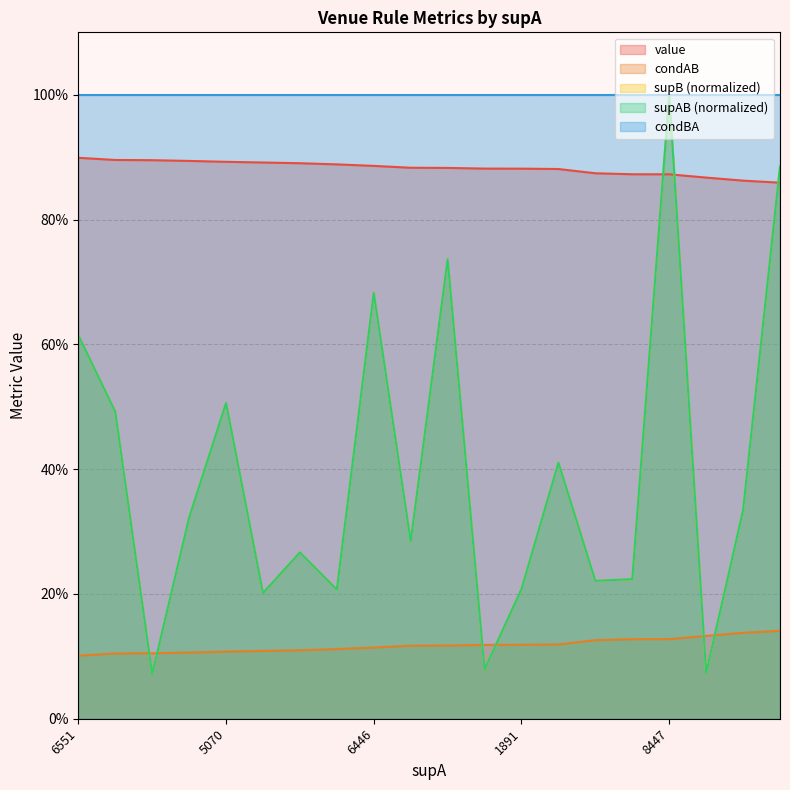

Does the chart have visible grid lines?

Yes